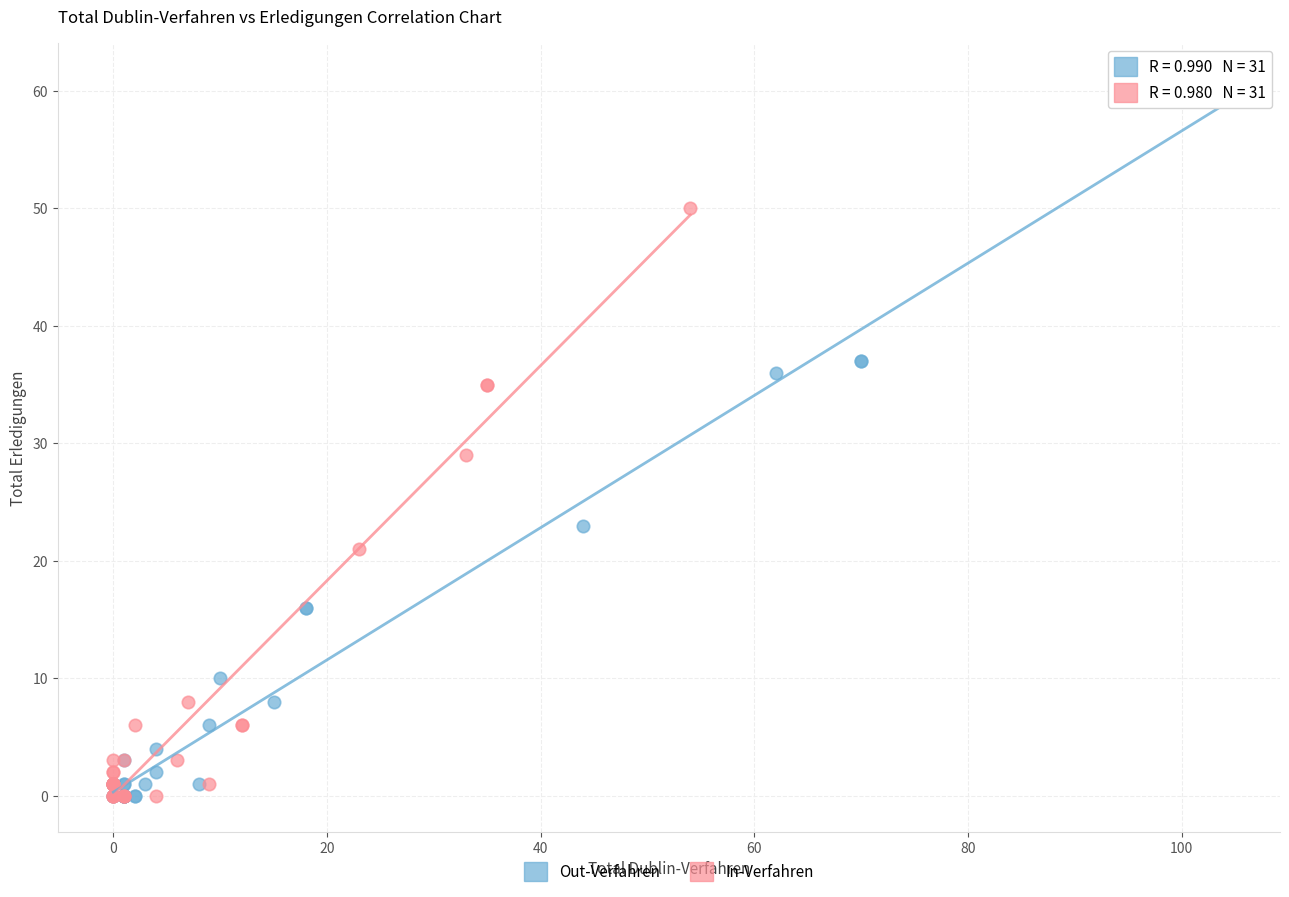

Which series has the widest spread of Y values?

Out-Verfahren